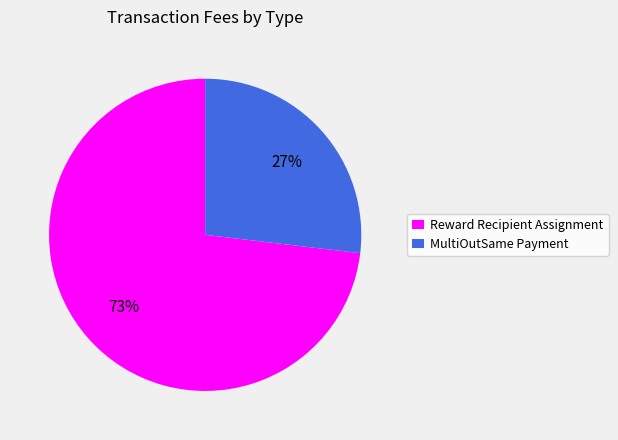

True or false: Reward Recipient Assignment accounts for 73% of the total.

True